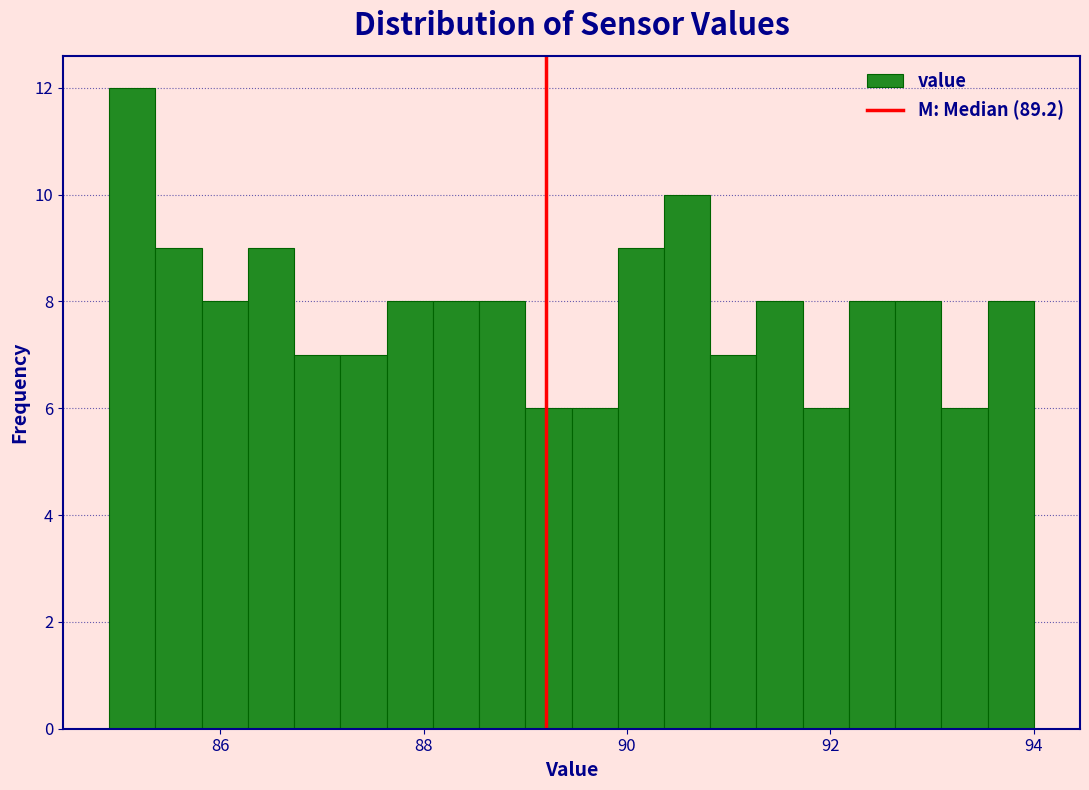

Around what value on the x-axis is the tallest bar? Give the approximate position of its centre, as read against the axis.

85.2